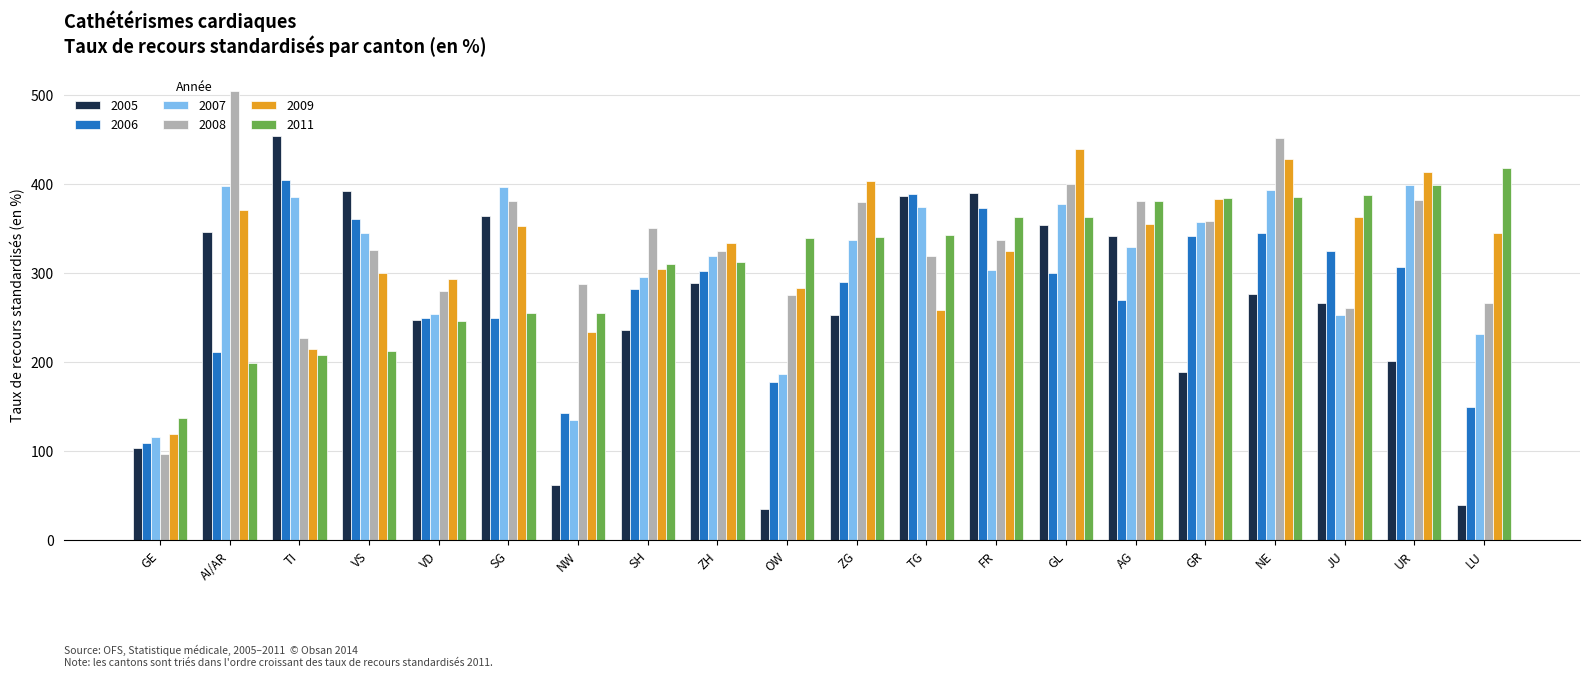

What is the difference between the 2005 values at NE and TG?

109.7